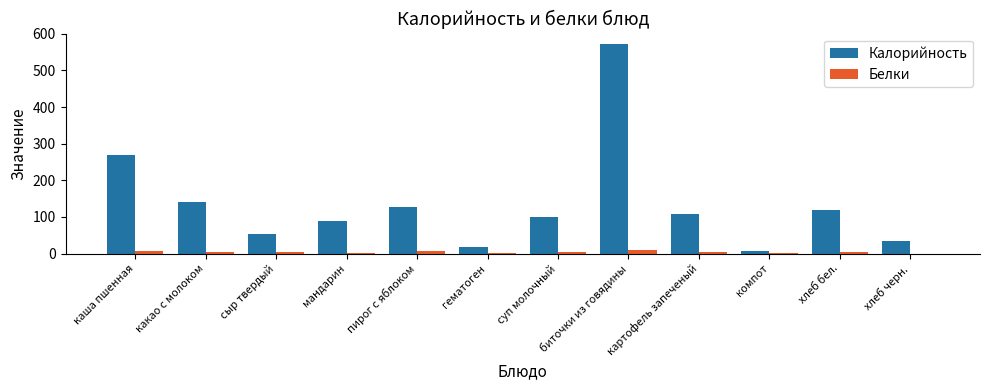

Does the chart contain stacked bars?

No